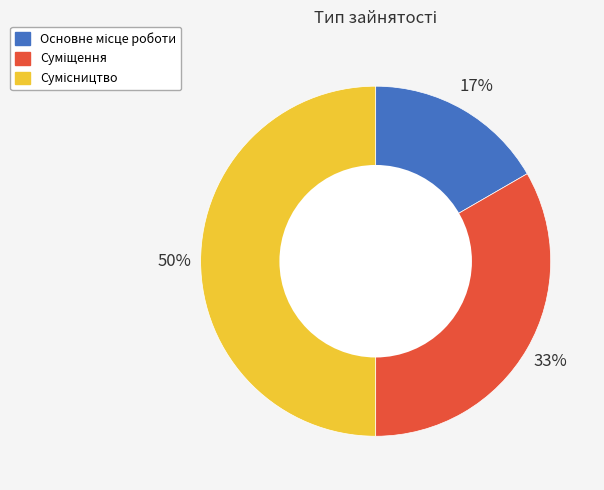

To the nearest percent, what is the average slice percentage?

33%